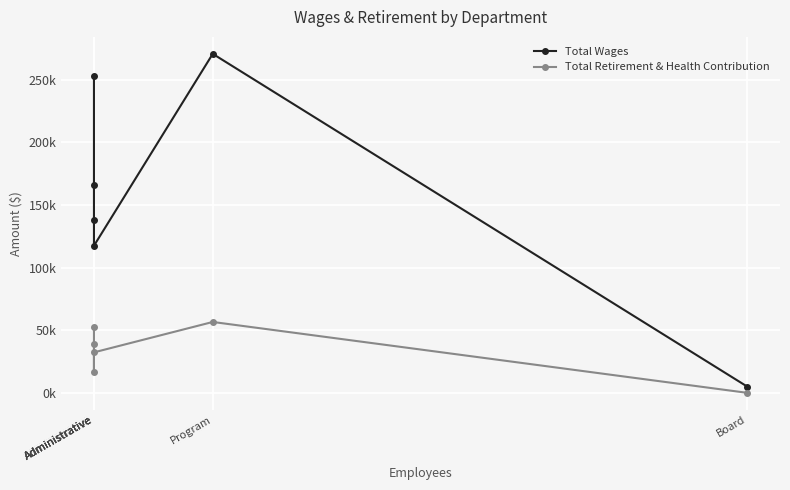

Rank the categories by Total Wages value from highest to lowest.

Program, Administrative, Administrative, Administrative, Administrative, Board